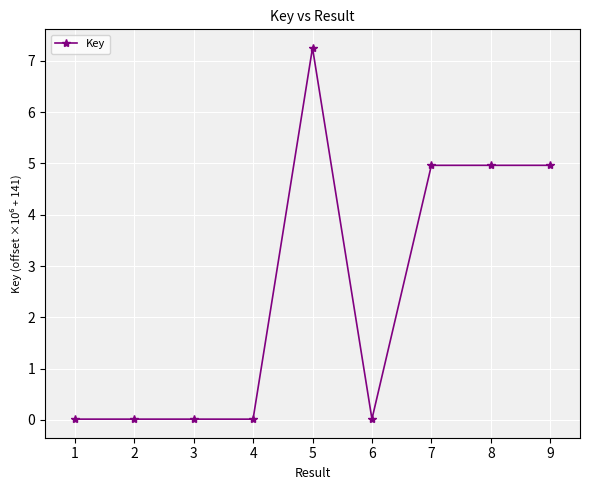

True or false: the data has more than 0 interior local peaks.

True